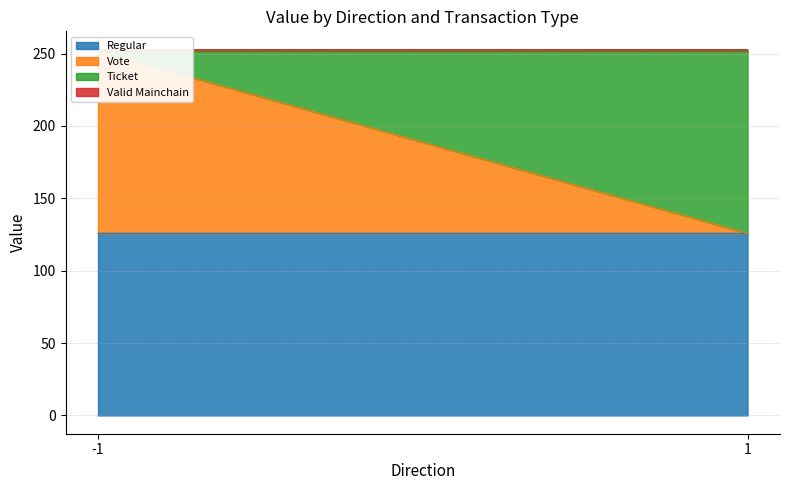

What is the maximum value shown in the chart?

125.9